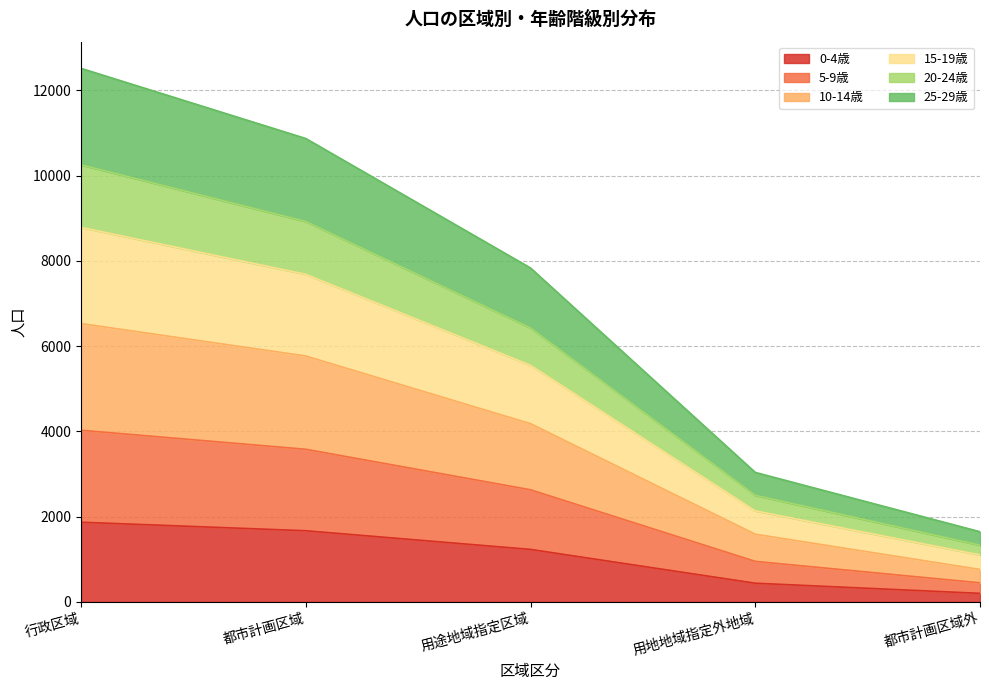

True or false: 0-4歳 has a value of 1231 at 用途地域指定区域.

True